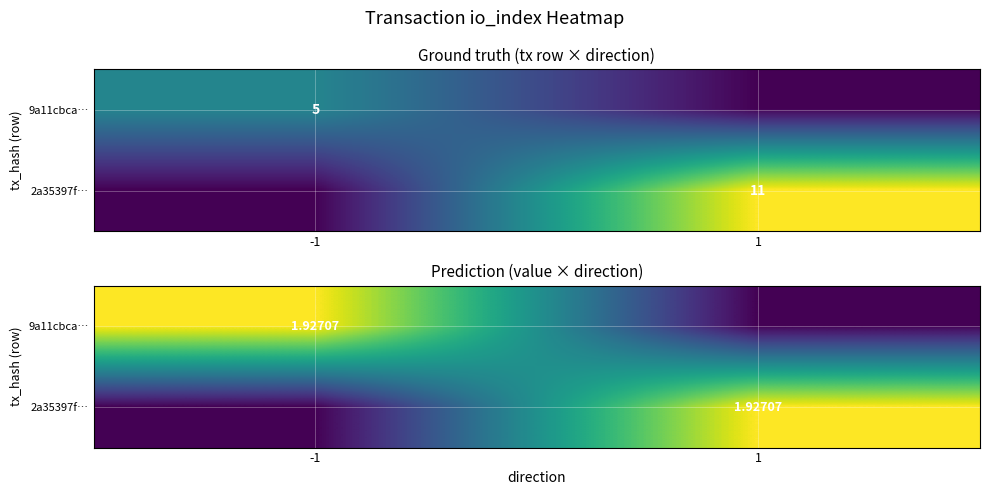

The 9a11cbca… series shows 2.8 at -1. True or false?

False